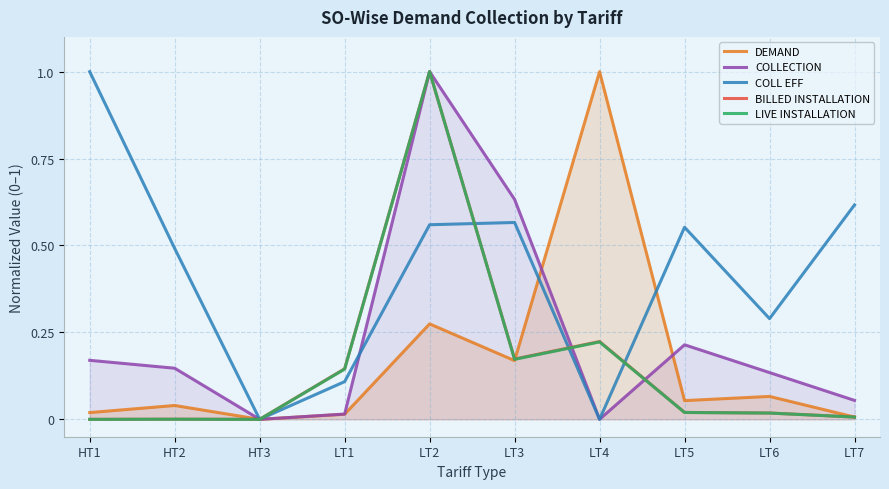

What is the difference between the highest and lowest values at LT1?

0.1